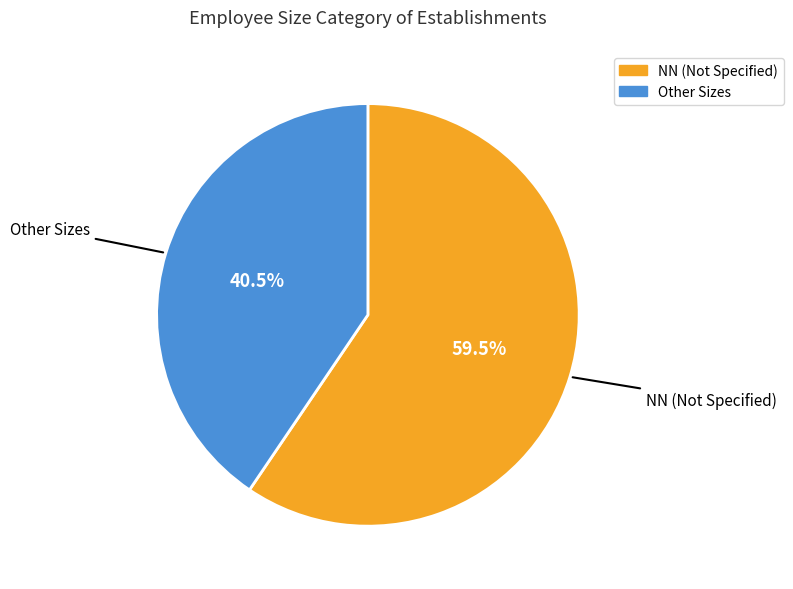

Does any single category account for the majority?

Yes